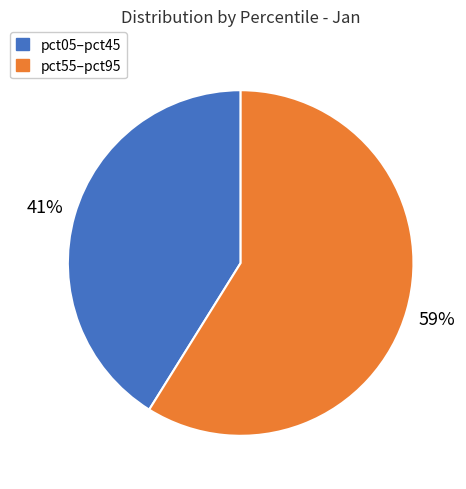

Does any single category account for the majority?

Yes